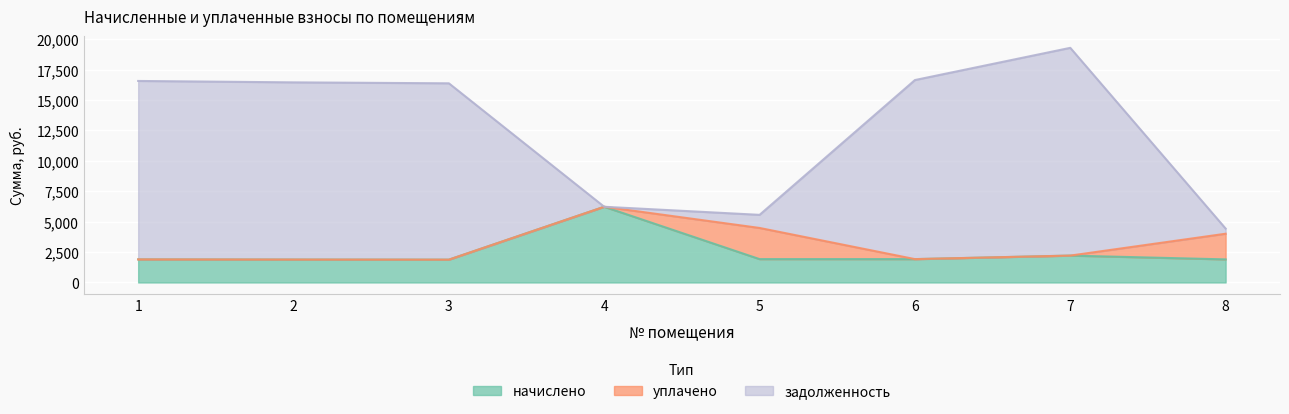

What is the maximum value for начислено?

6222.3